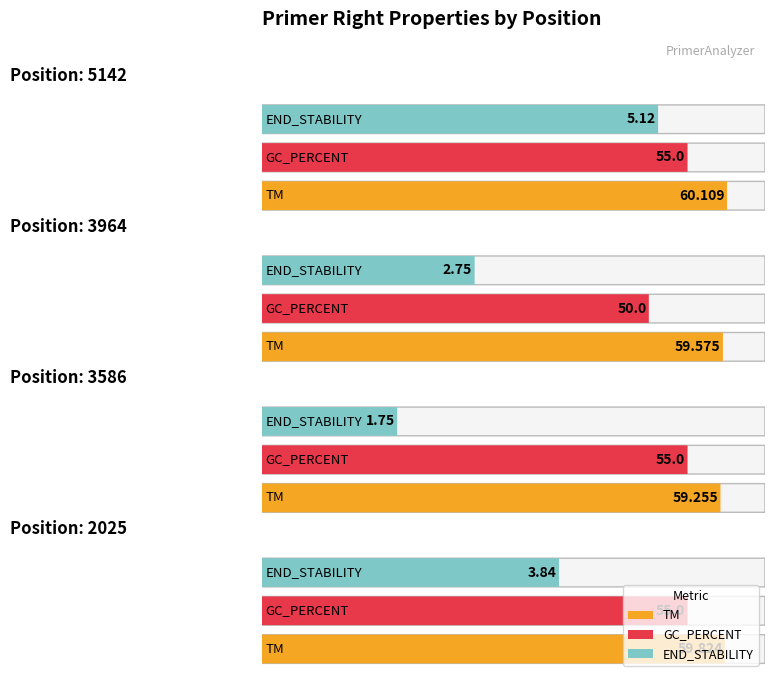

What is the difference between the highest and lowest values at 3586?

57.5